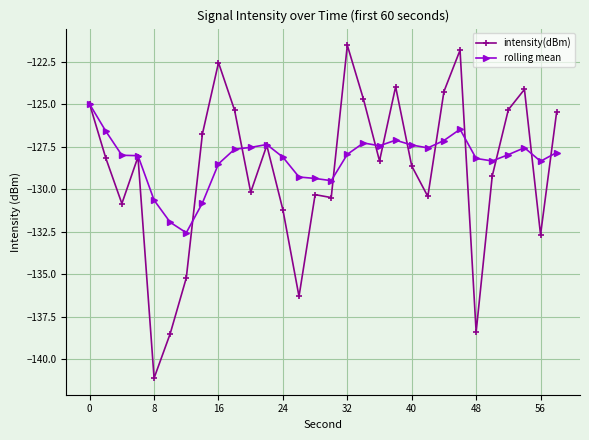

Which series has the largest range (max minus min)?

intensity(dBm)